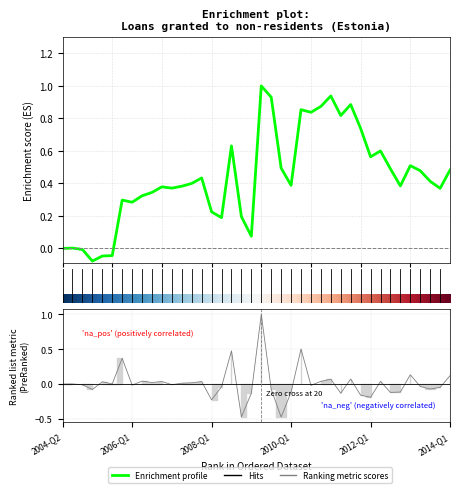

Where is the first local minimum?

2005-Q1